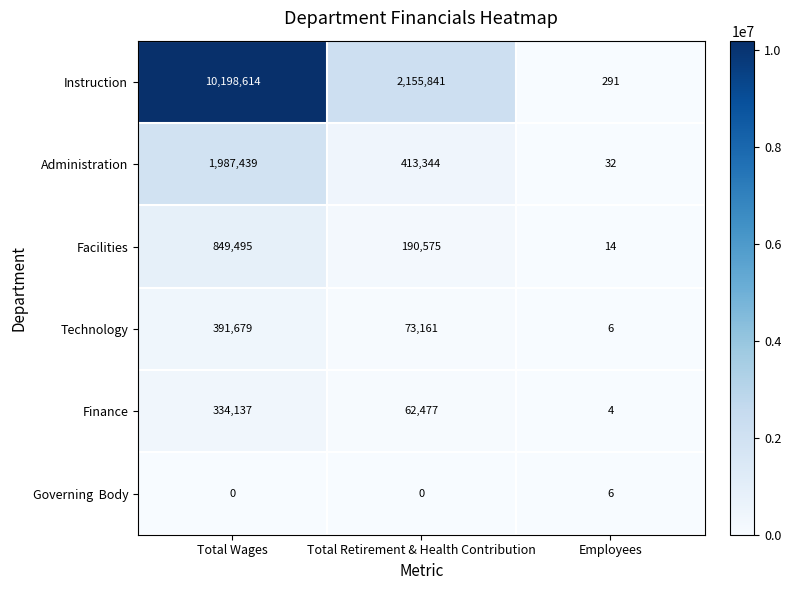

At which category is the sum across all series the highest?

Total Wages